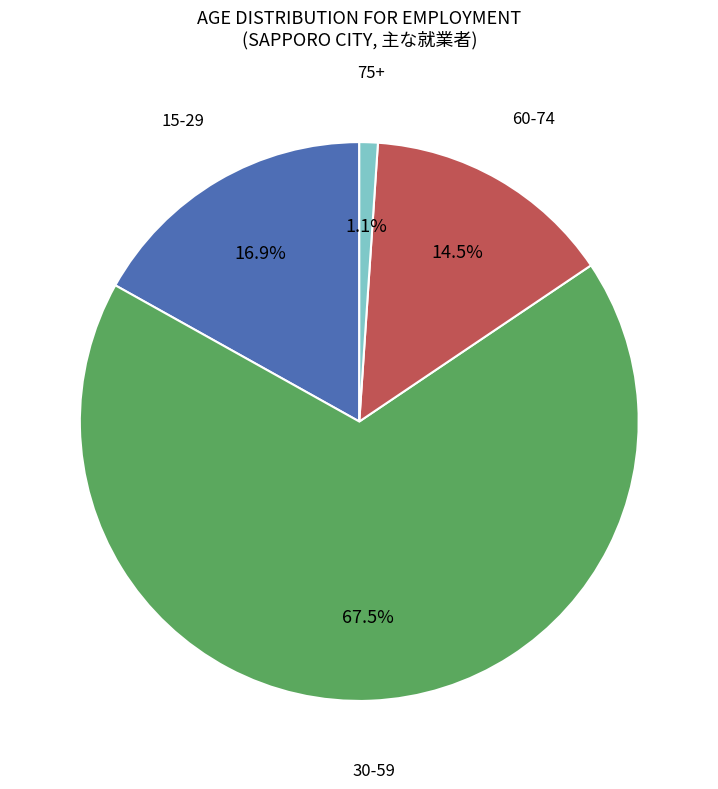

How many slices are in this pie chart?

4